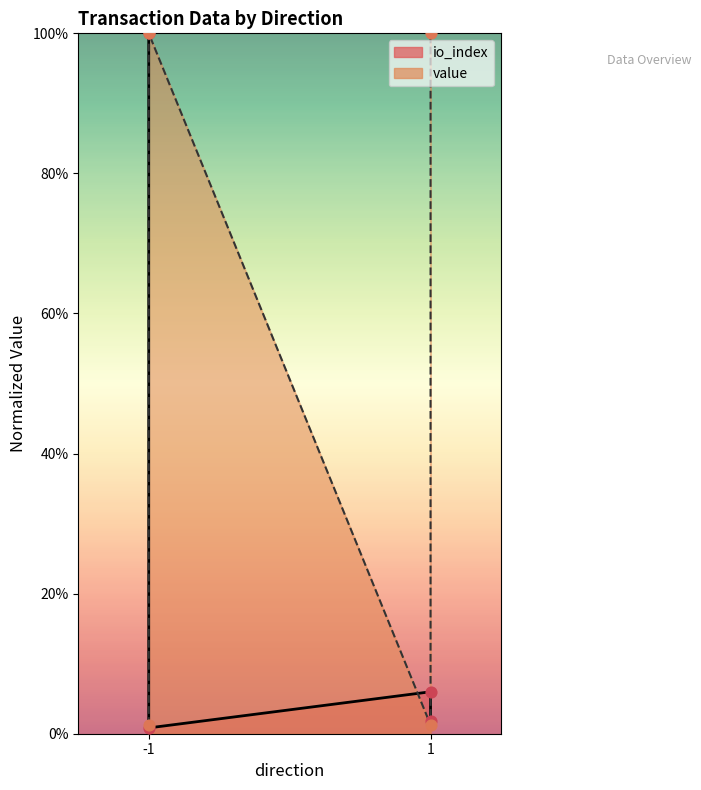

Which series contains the lowest Y value?

io_index